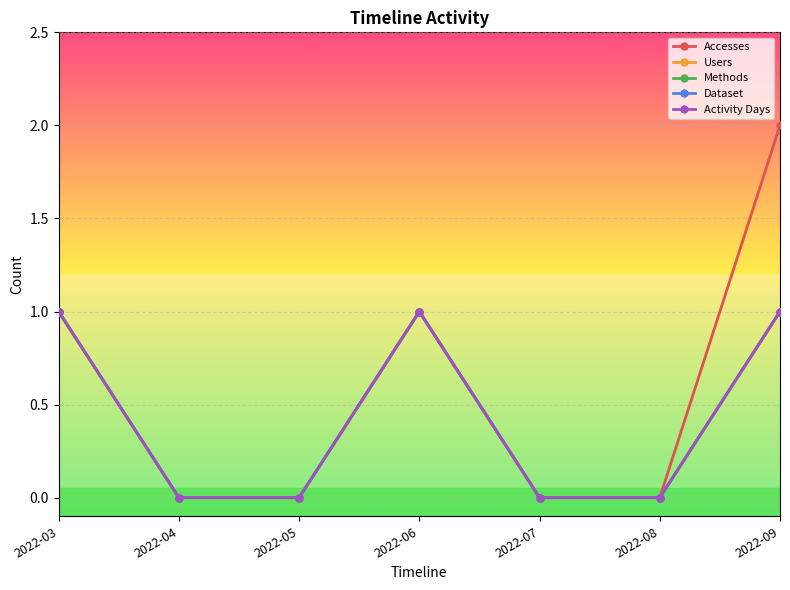

In Methods, how many points are higher than both neighbors (excluding endpoints)?

1